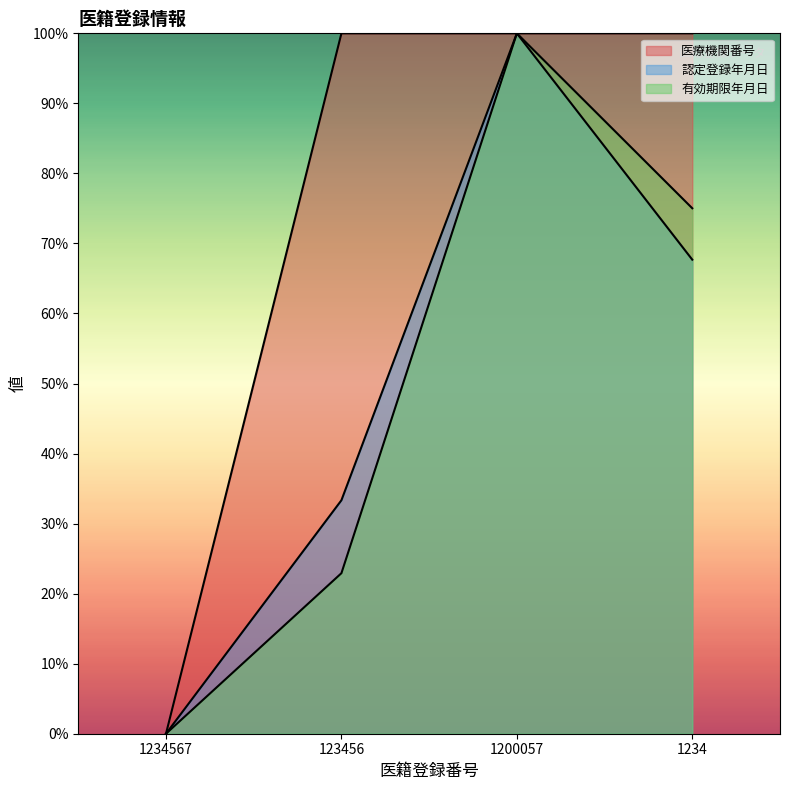

Which has a higher value, 123456 or 1234567?

123456